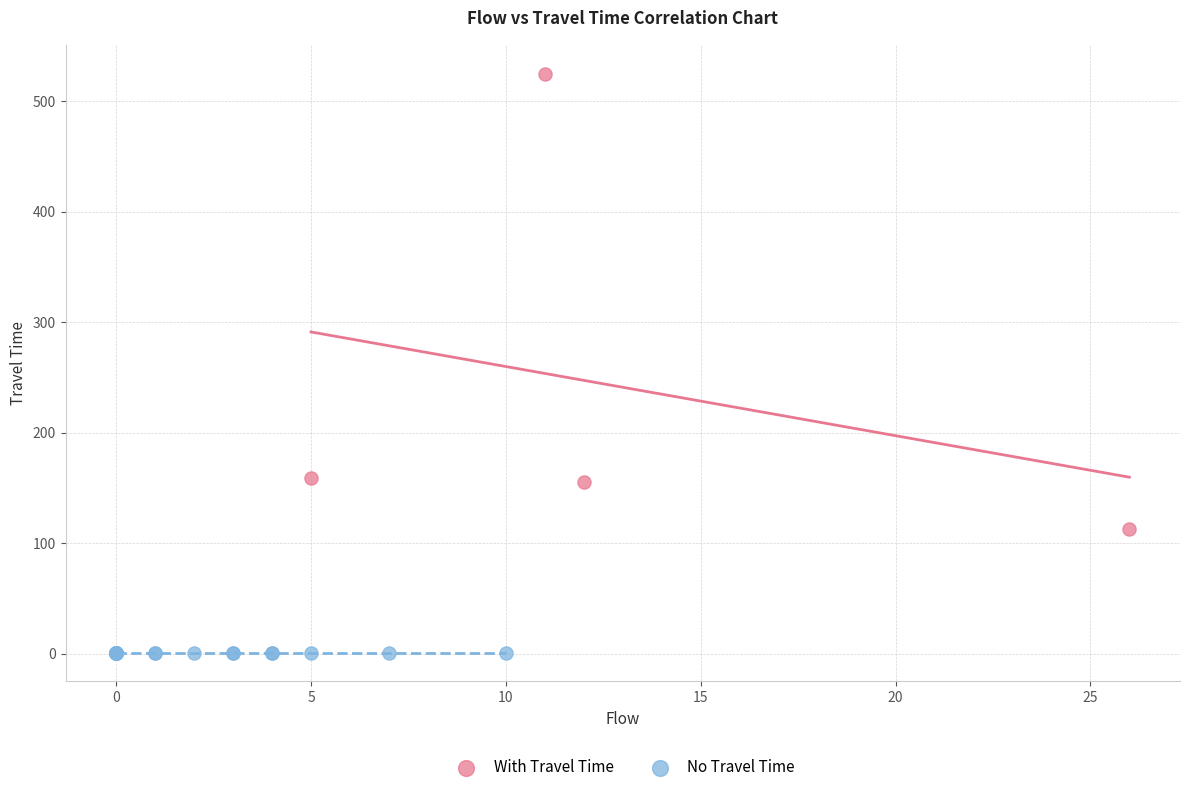

What are all the series names shown in the legend?

With Travel Time, No Travel Time